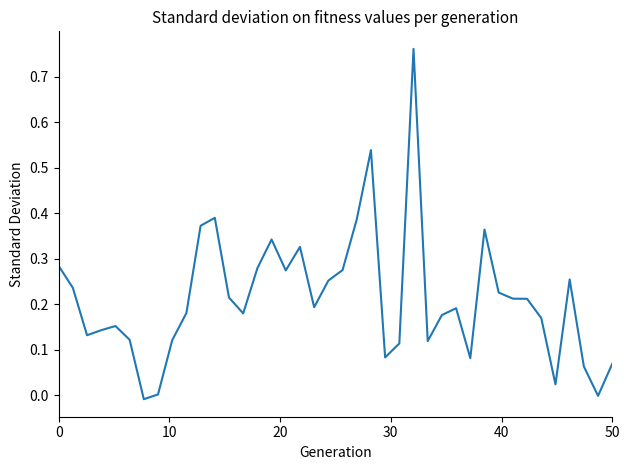

Is this an area chart (filled region under the line)?

No